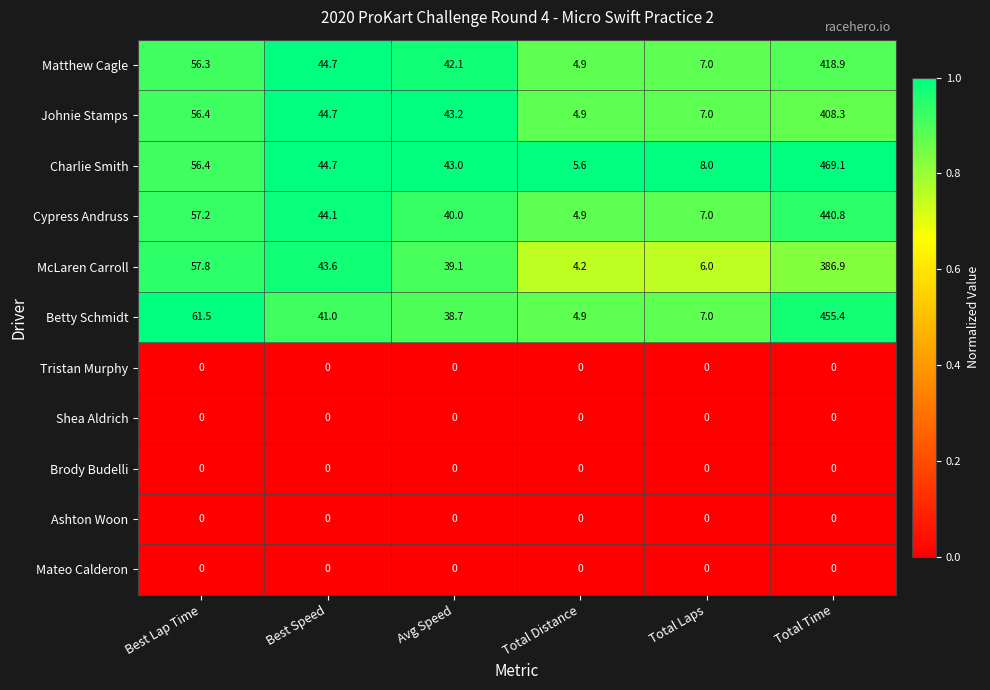

What is the average value of the McLaren Carroll series?

89.6